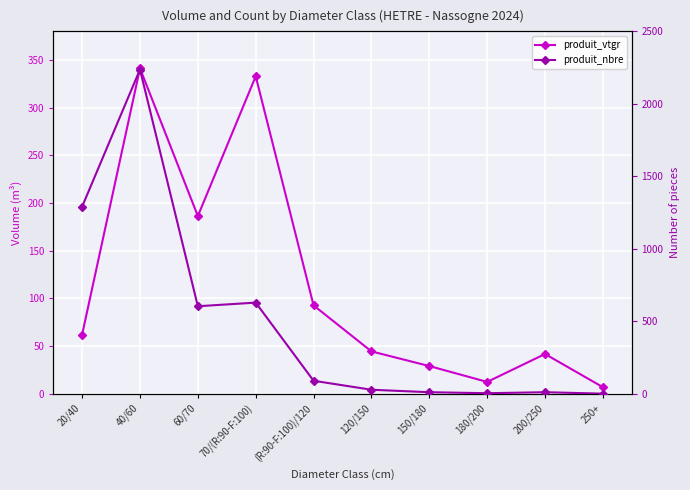

Rank the series by their maximum value, from highest to lowest.

produit_nbre, produit_vtgr